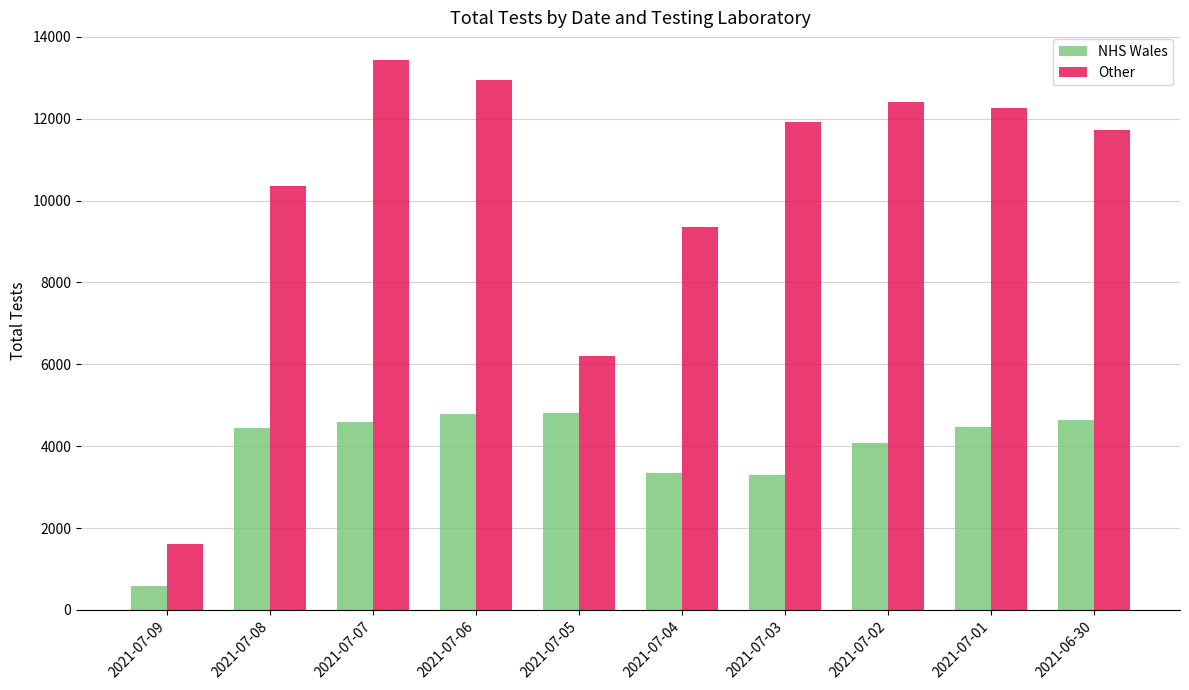

At which label is Other closest to 7526?

2021-07-05